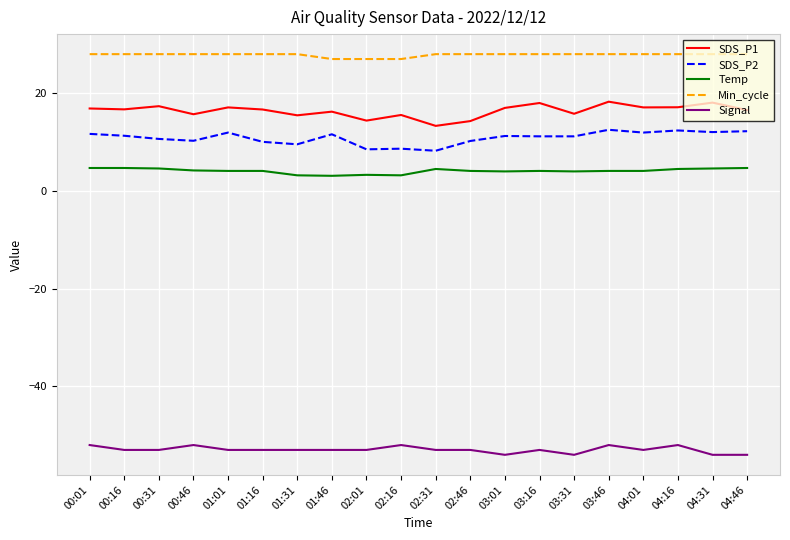

What is the lowest value of the Min_cycle series?

27.0